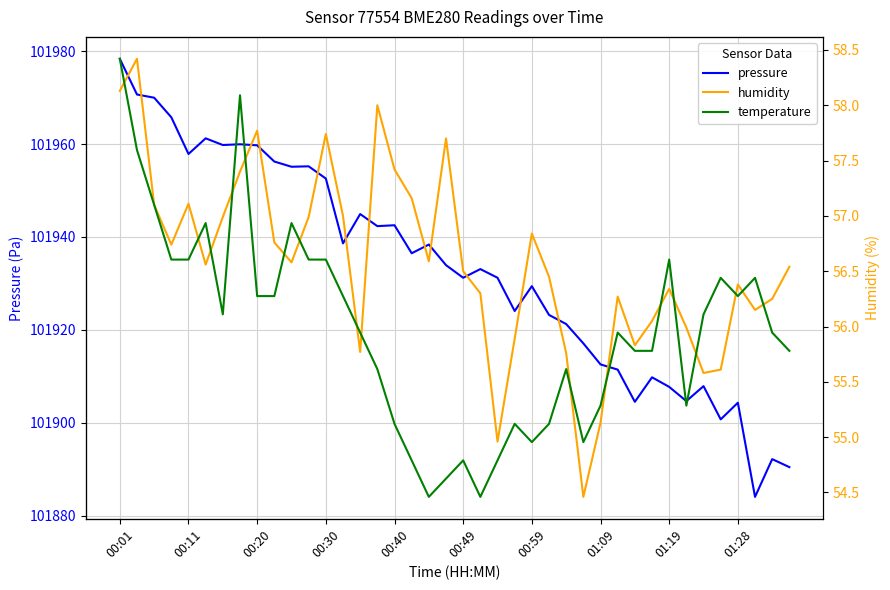

How many data points does each series have?

40